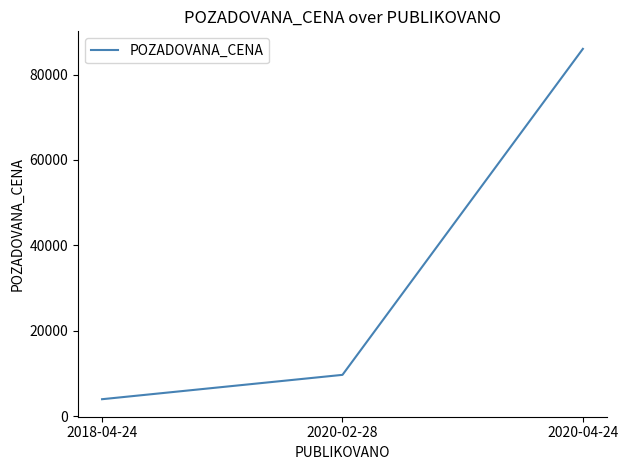

Reading left to right, extract all data points from this chart.

2018-04-24=4000	2020-02-28=9700	2020-04-24=86006